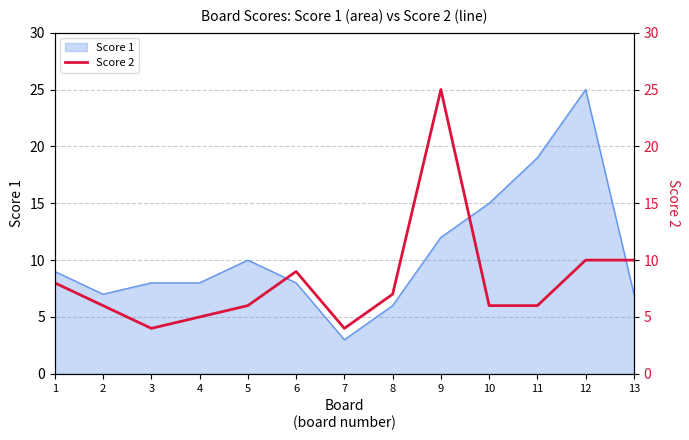

What is the change in value from 4 to 11?

+1